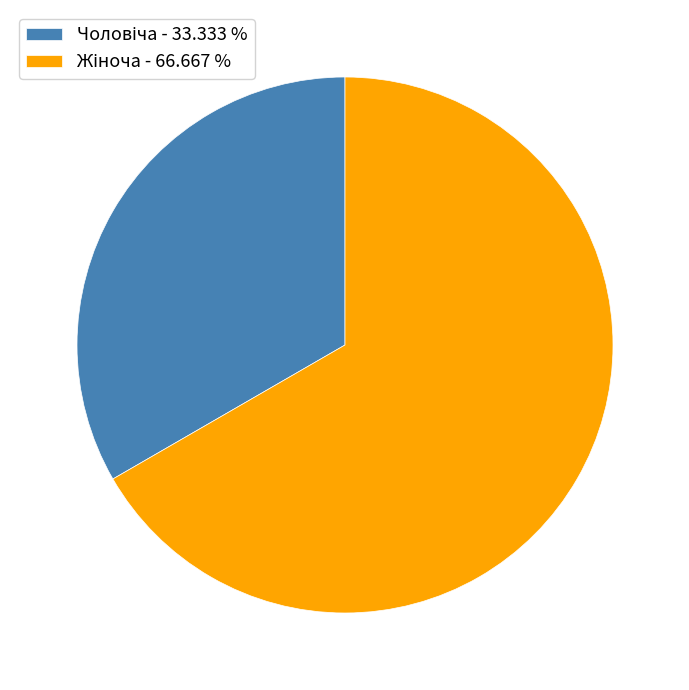

Is there a majority slice in this chart?

Yes